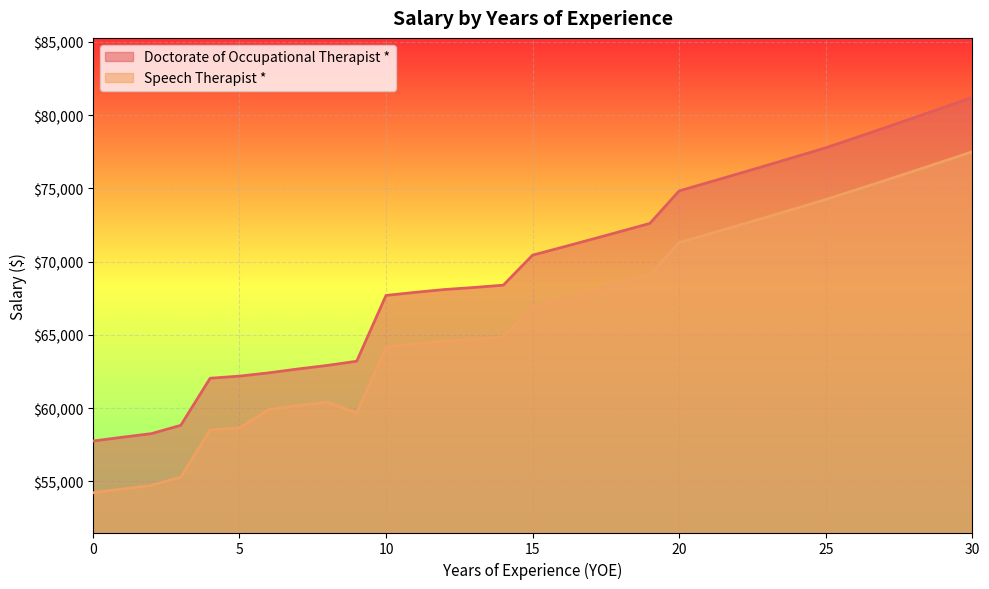

True or false: Speech Therapist * has a value of 74875.7 at 26.

True